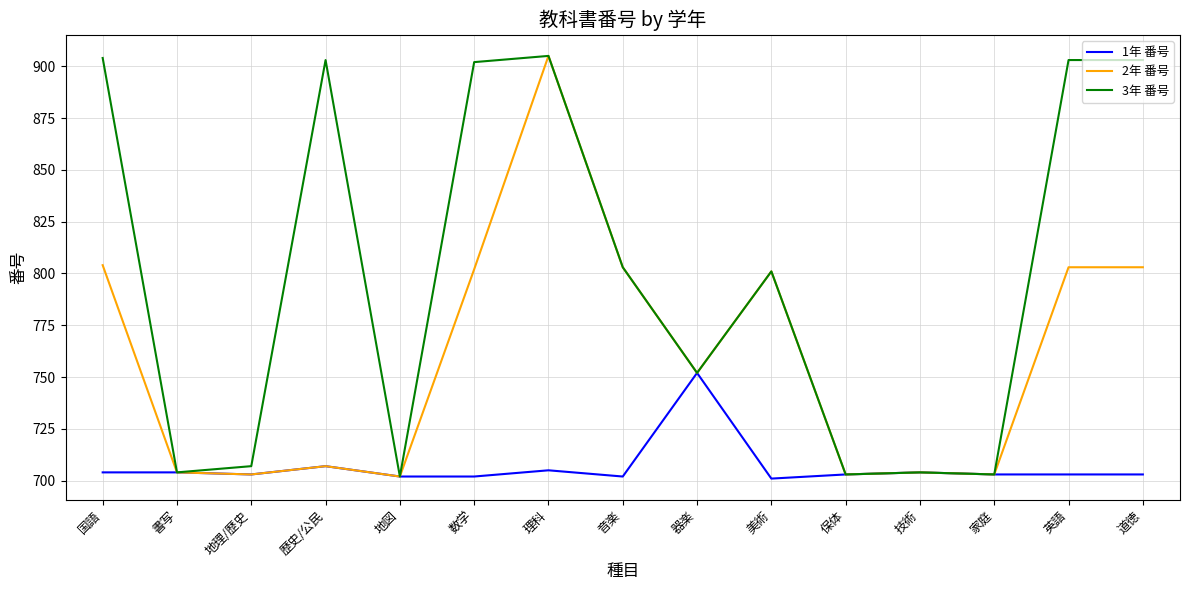

Reading left to right, what are all the values shown in this chart?

1年 番号: 704	704	703	707	702	702	705	702	752	701	703	704	703	703	703
2年 番号: 804	704	703	707	702	802	905	803	752	801	703	704	703	803	803
3年 番号: 904	704	707	903	702	902	905	803	752	801	703	704	703	903	903